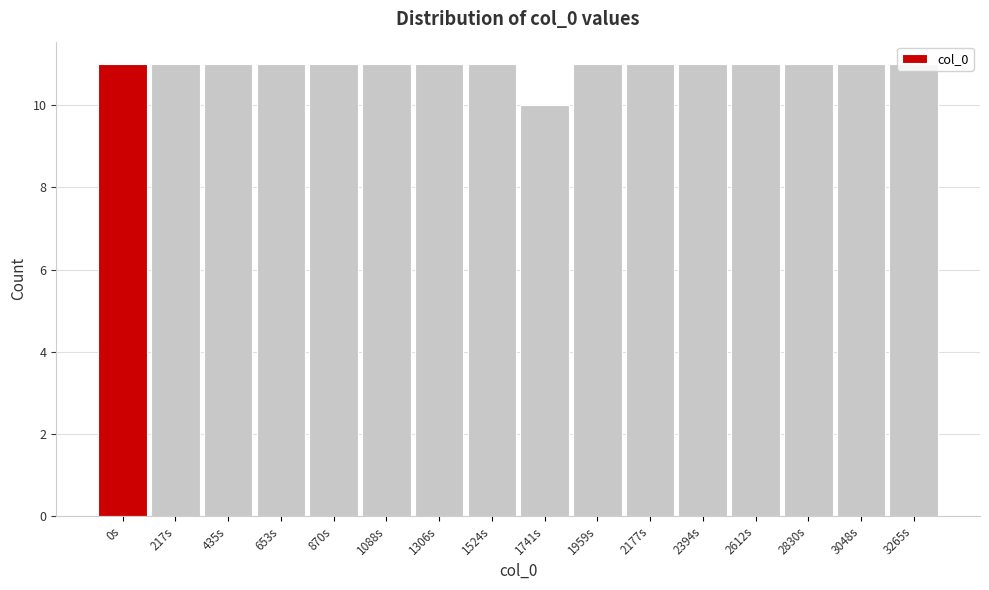

The chart shows a value of 11 at 0s. True or false?

True